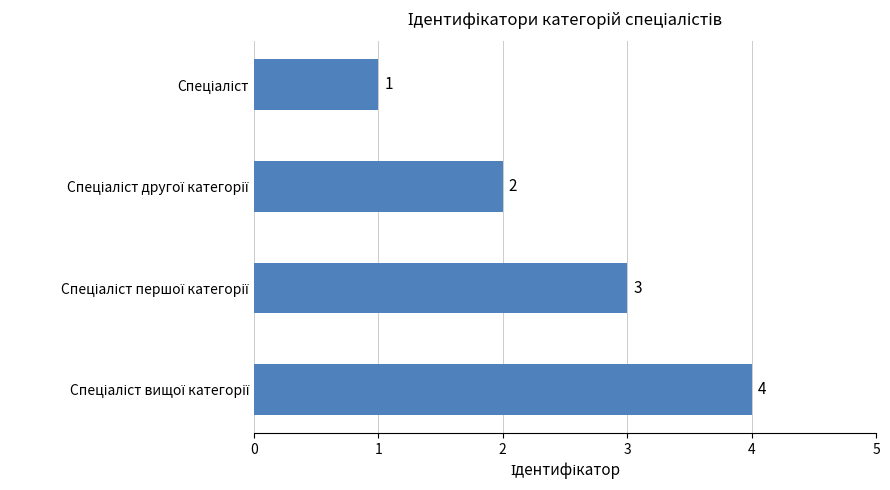

How many values are between 2 and 4?

3